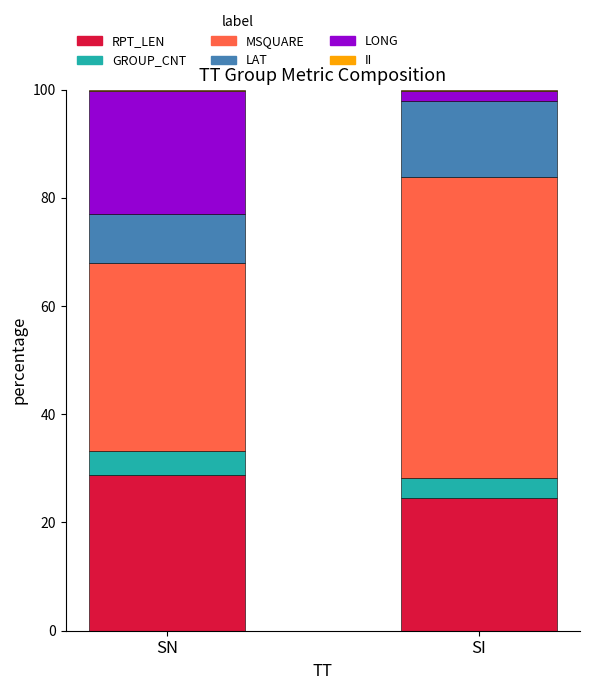

Is it true that RPT_LEN equals 39.9 at SI?

False